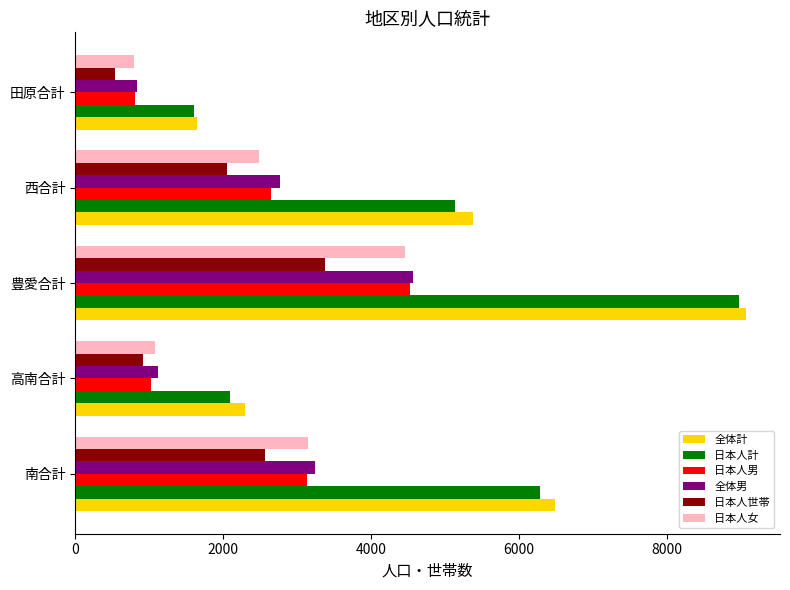

What is the spread (max minus min) of values at 南合計?

3927